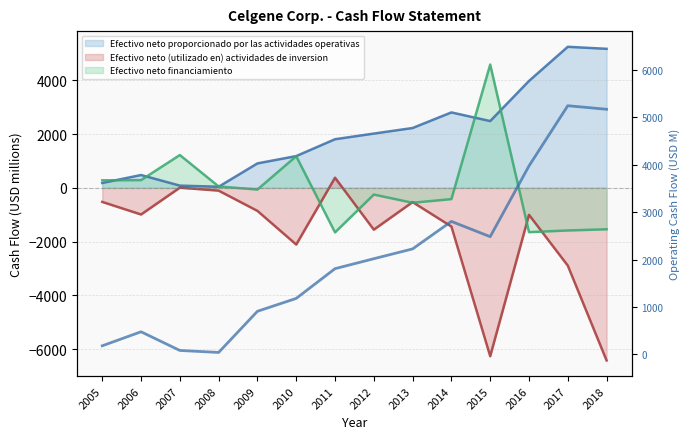

How many points are higher than both their immediate neighbors (excluding endpoints)?

3